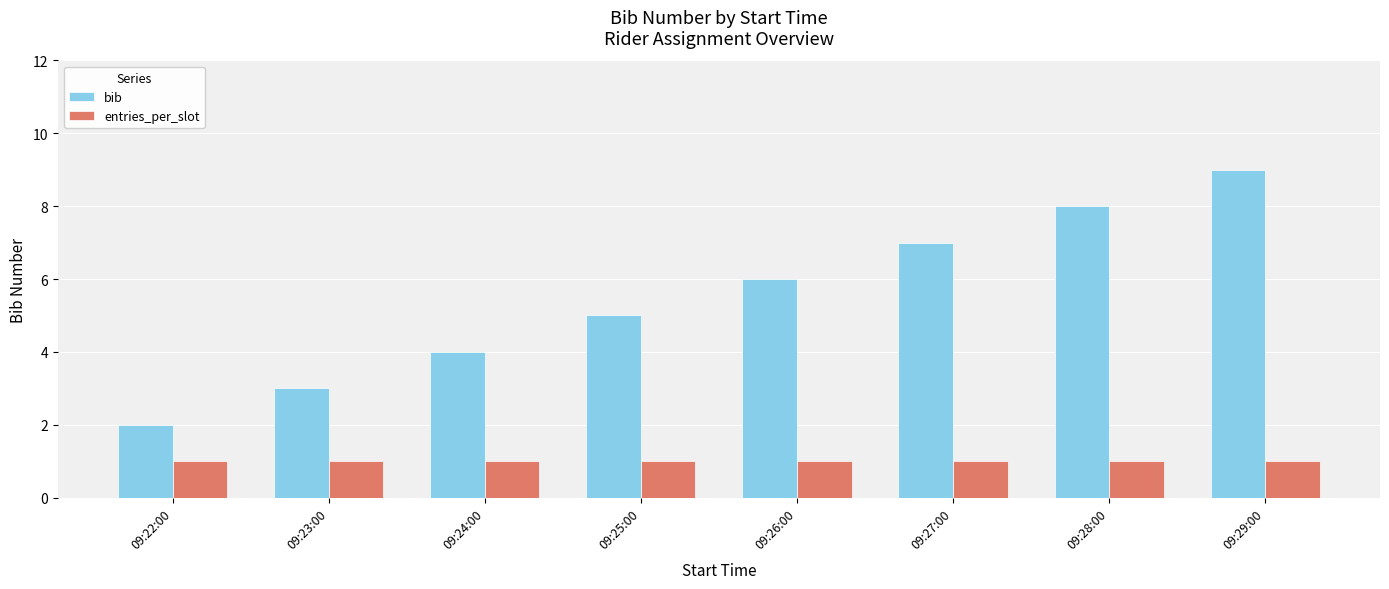

What is the smallest value displayed?

1